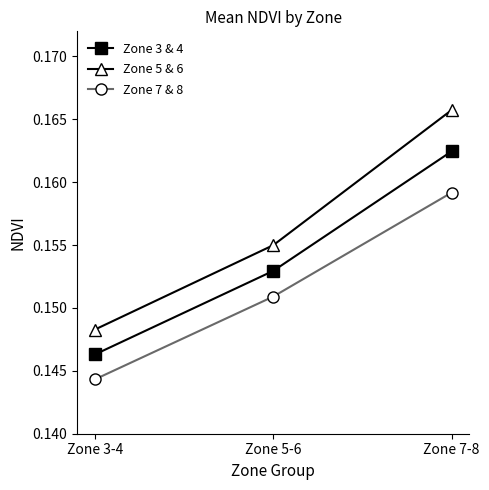

Does the chart have visible grid lines?

No